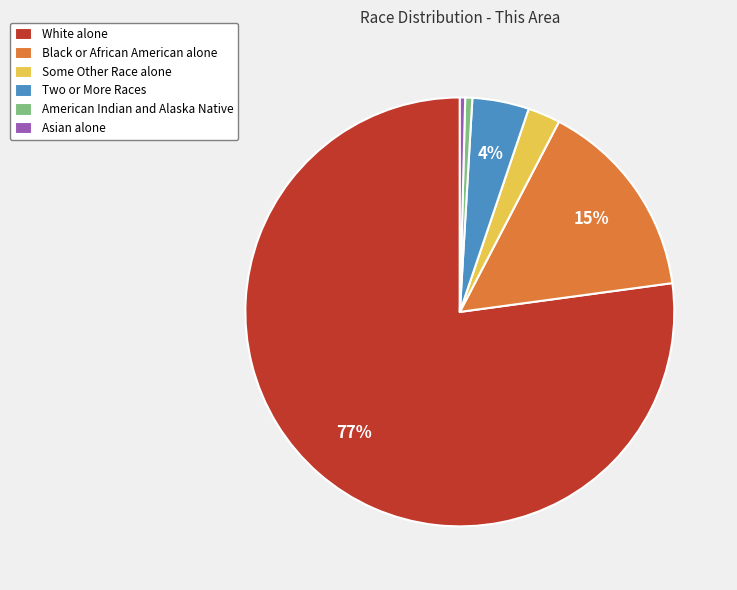

To the nearest percent, what percentage of the pie is Two or More Races?

4%